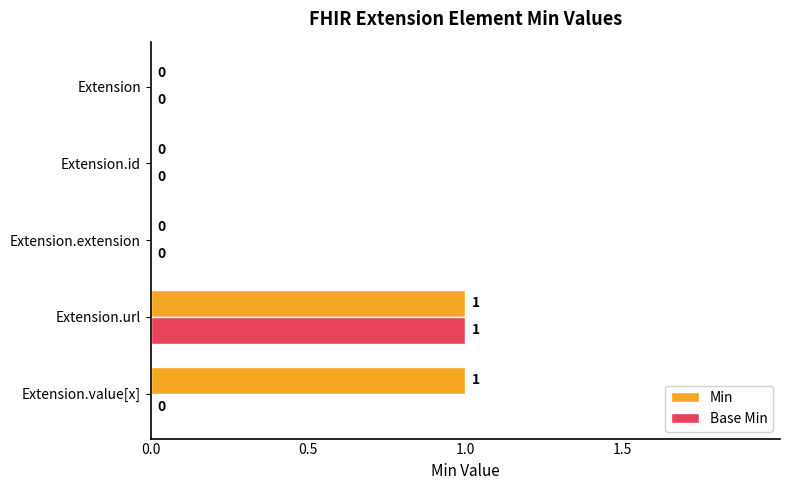

The Min series shows 0 at Extension. True or false?

True